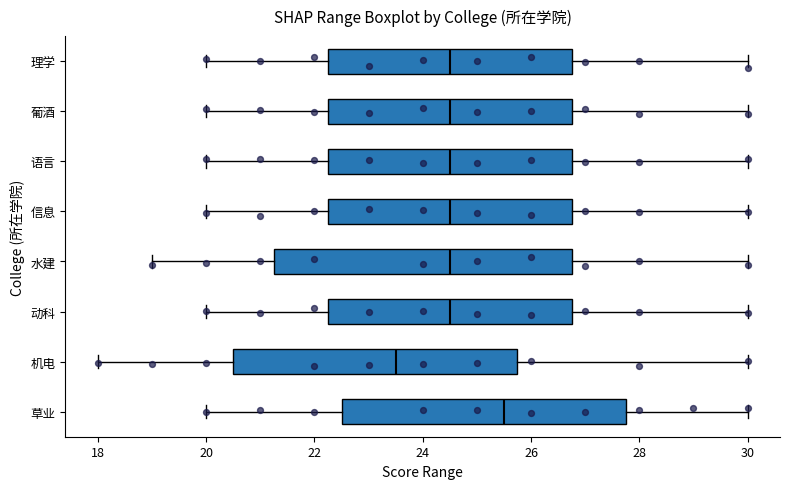

Reading bottom to top, transcribe this box plot: for each box, give where its median line is, the range the box spans, and where its two whiskers end, as read against the x-axis. The values are not printed on the chart, so give them approximately, as read against the axis.

草业: median 25.6, box 22.6 to 27.8, whiskers 20.0 to 30.0
机电: median 23.6, box 20.6 to 25.8, whiskers 18.0 to 30.0
动科: median 24.6, box 22.2 to 26.8, whiskers 20.0 to 30.0
水建: median 24.6, box 21.2 to 26.8, whiskers 19.0 to 30.0
信息: median 24.6, box 22.2 to 26.8, whiskers 20.0 to 30.0
语言: median 24.6, box 22.2 to 26.8, whiskers 20.0 to 30.0
葡酒: median 24.6, box 22.2 to 26.8, whiskers 20.0 to 30.0
理学: median 24.6, box 22.2 to 26.8, whiskers 20.0 to 30.0